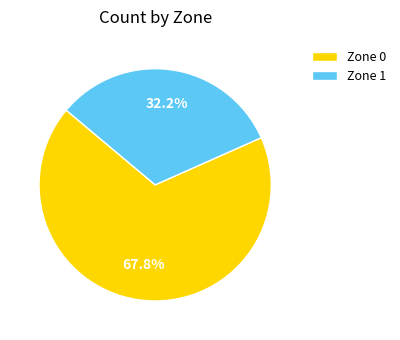

What percentage is the Zone 1 slice, to the nearest percent?

32%